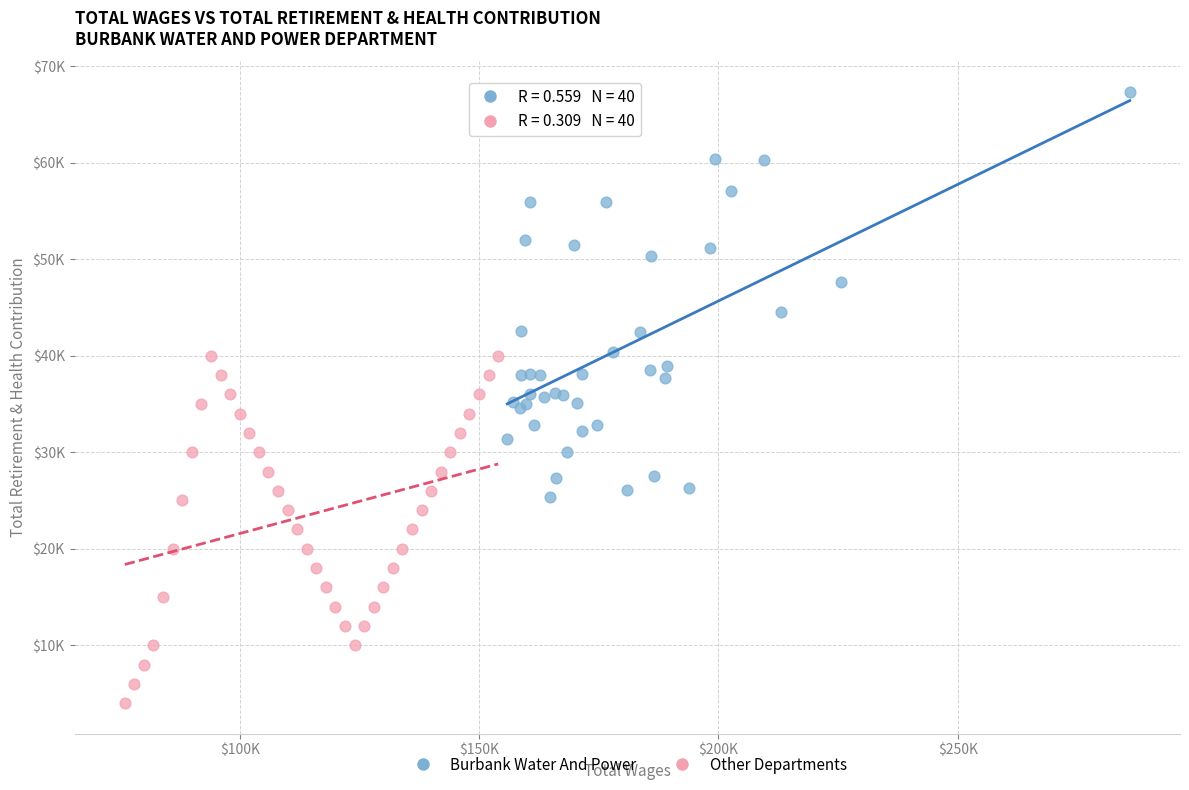

Which series contains the lowest Y value?

Other Departments